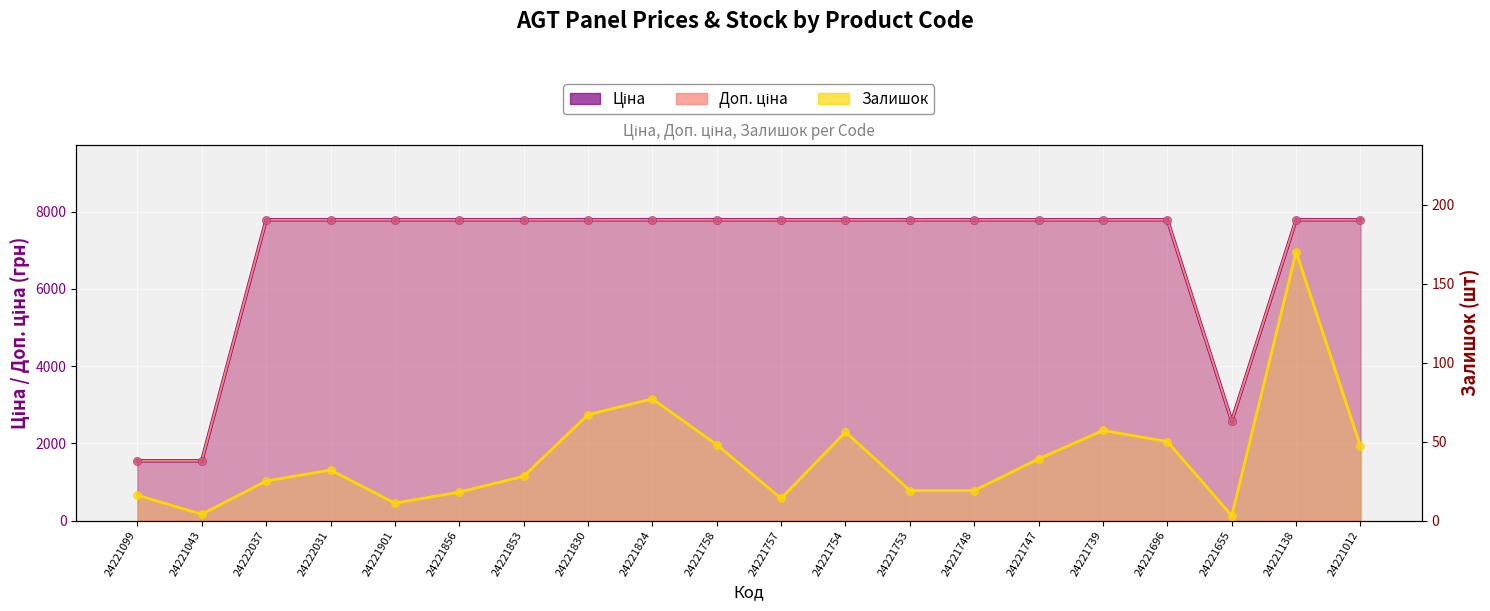

Which series contains the highest Y value?

Ціна